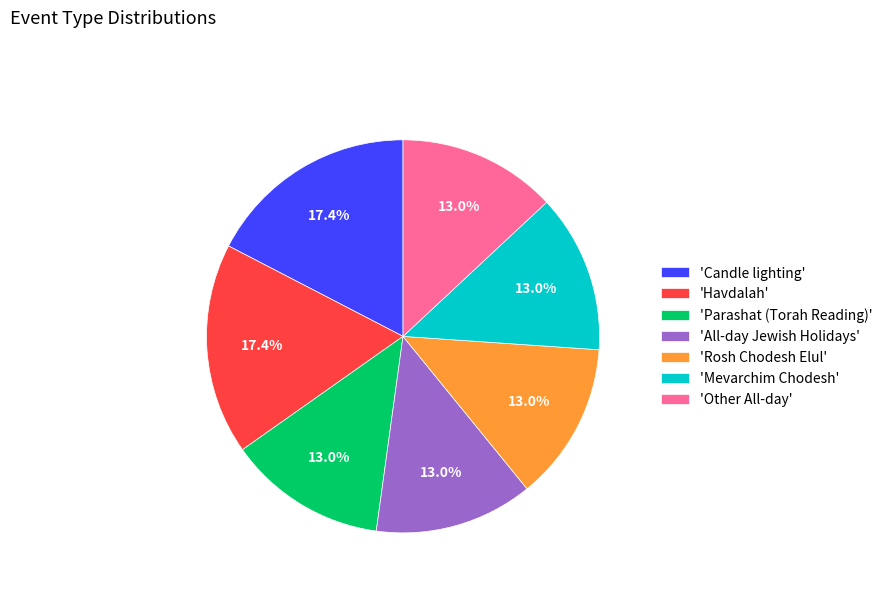

Which has a higher value, 'Mevarchim Chodesh' or 'Candle lighting'?

'Candle lighting'